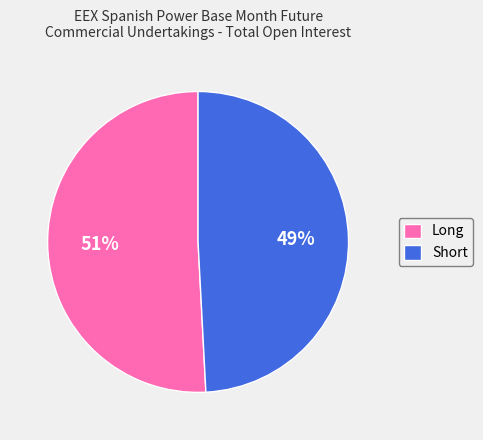

Count the number of slices in the pie.

2